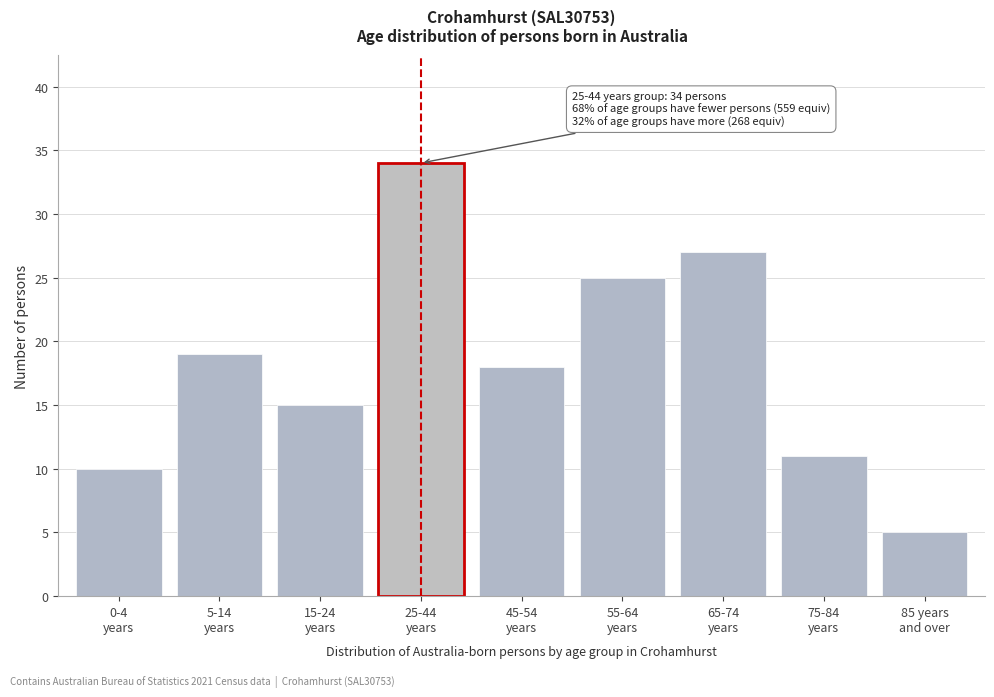

Reading right to left, transcribe all the data shown in this chart.

5	11	27	25	18	34	15	19	10